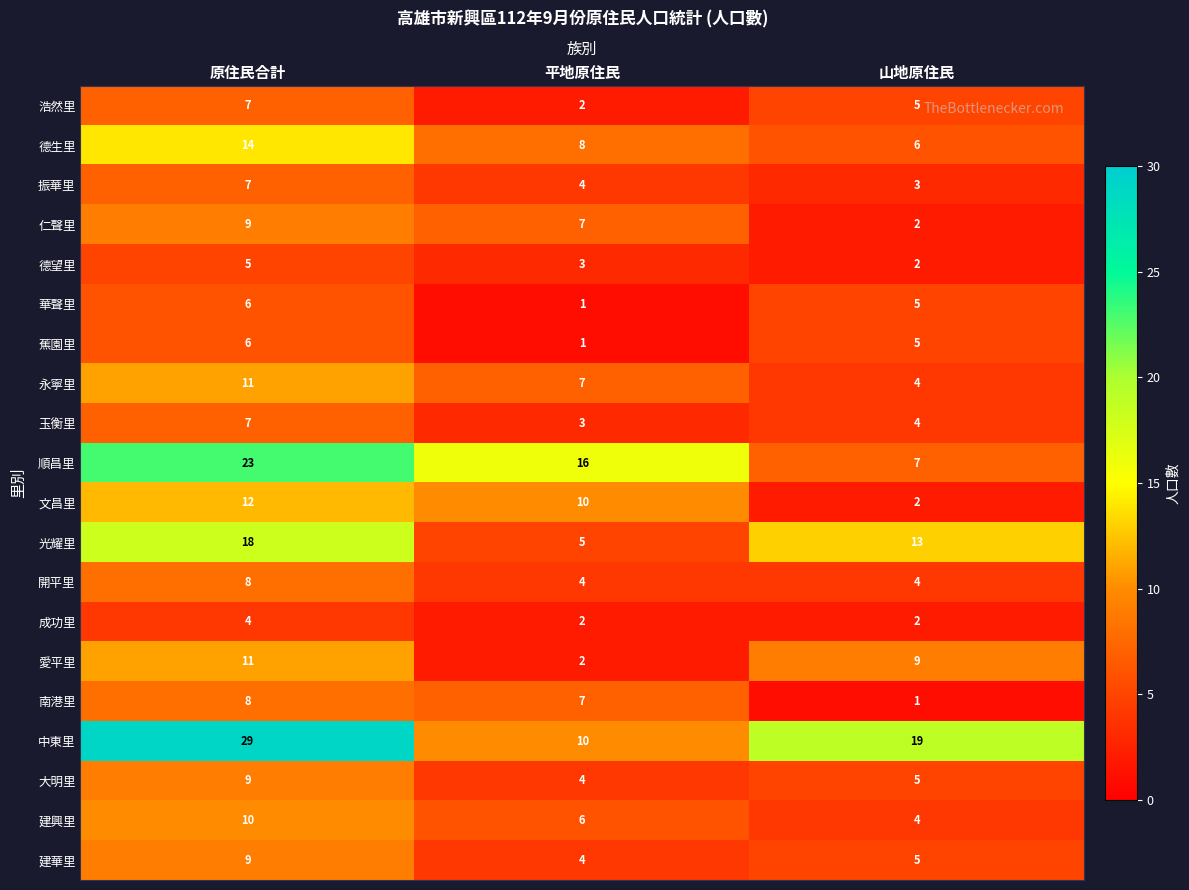

Rank the categories by 德望里 value from highest to lowest.

原住民合計, 平地原住民, 山地原住民